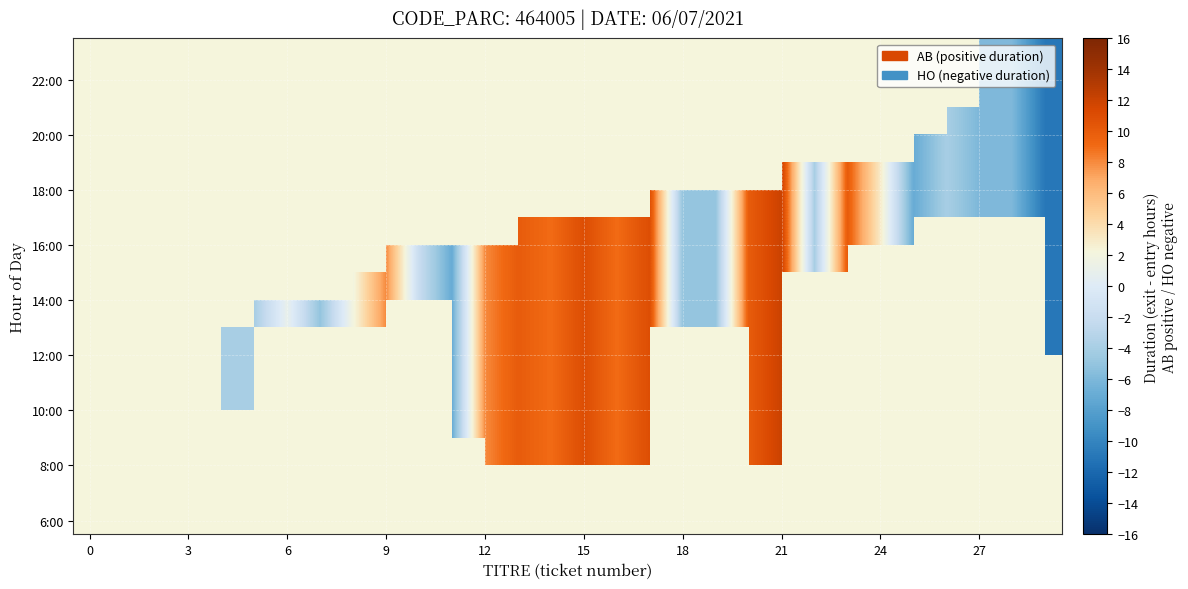

How many values in row_15 are below zero?

4